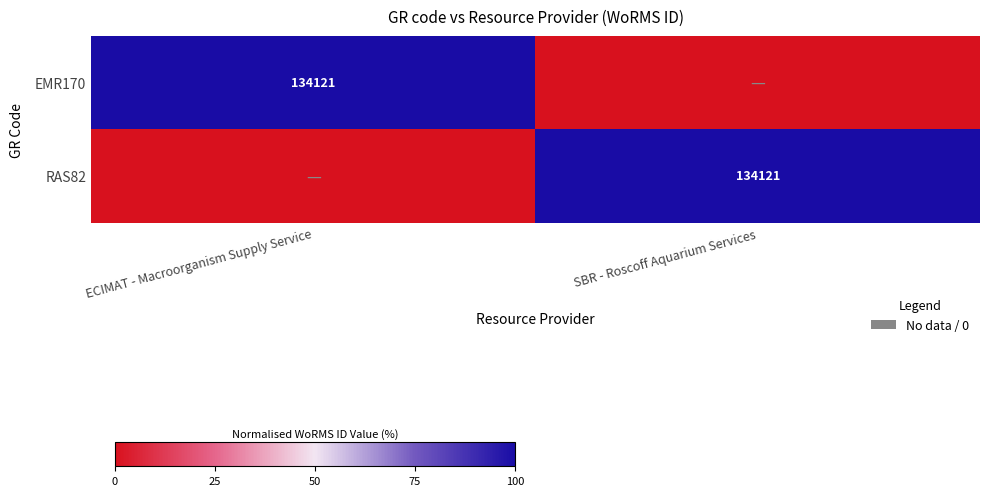

At which category does the chart reach its minimum across all series?

SBR - Roscoff Aquarium Services